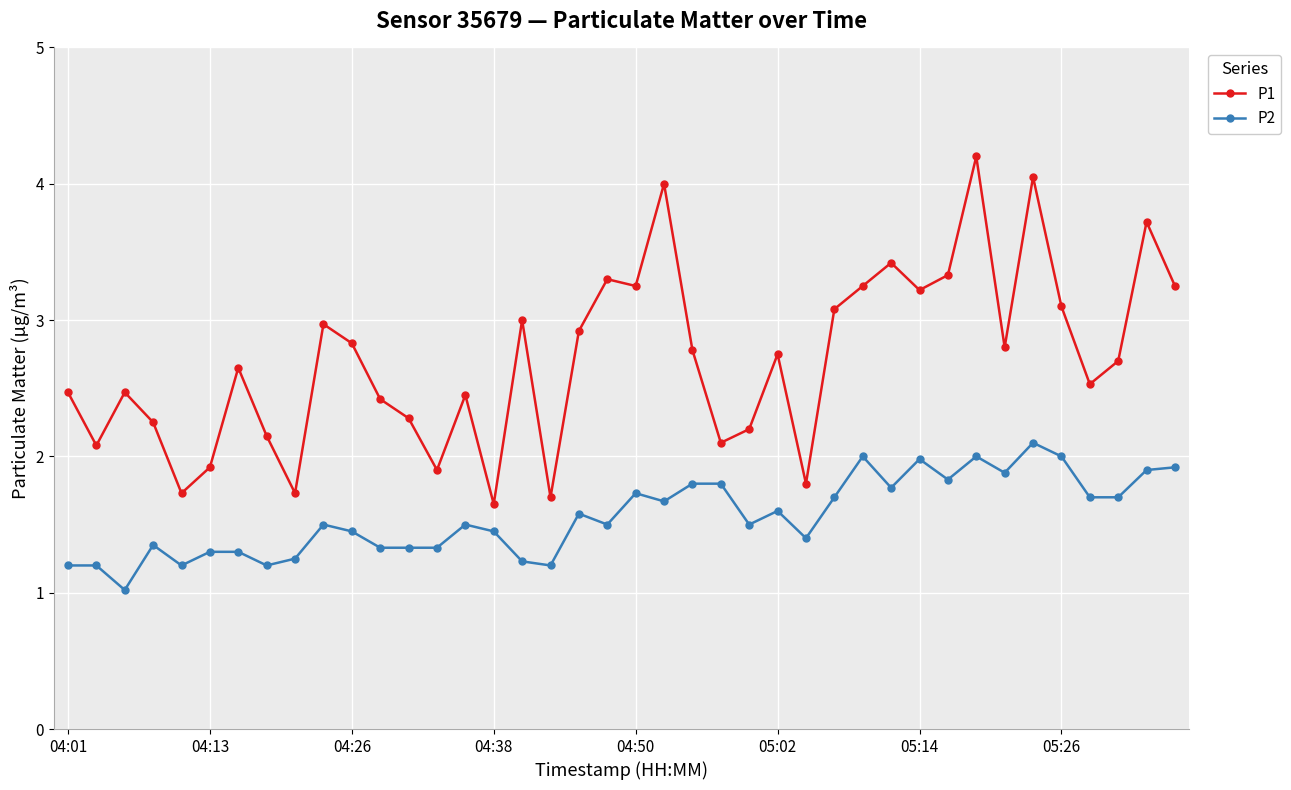

What is the difference between the maximum and minimum values in the P2 series?

1.1